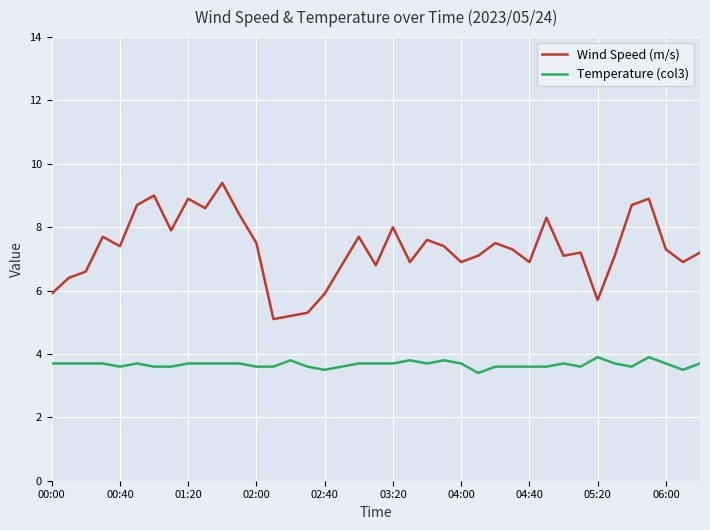

List the series in order of their peak value, highest first.

Wind Speed (m/s), Temperature (col3)